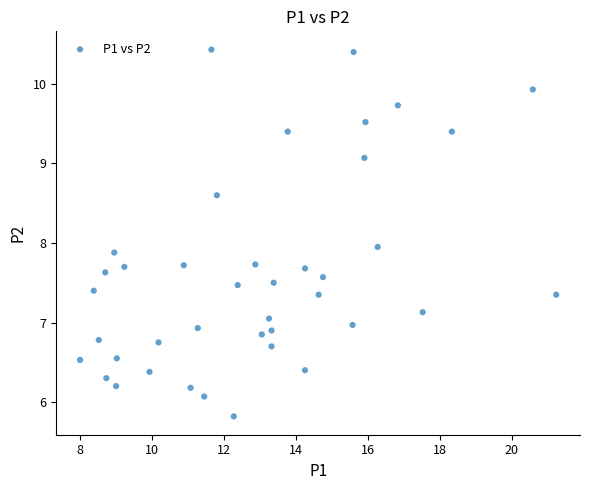

What is the range of Y values (max minus min)?

4.6